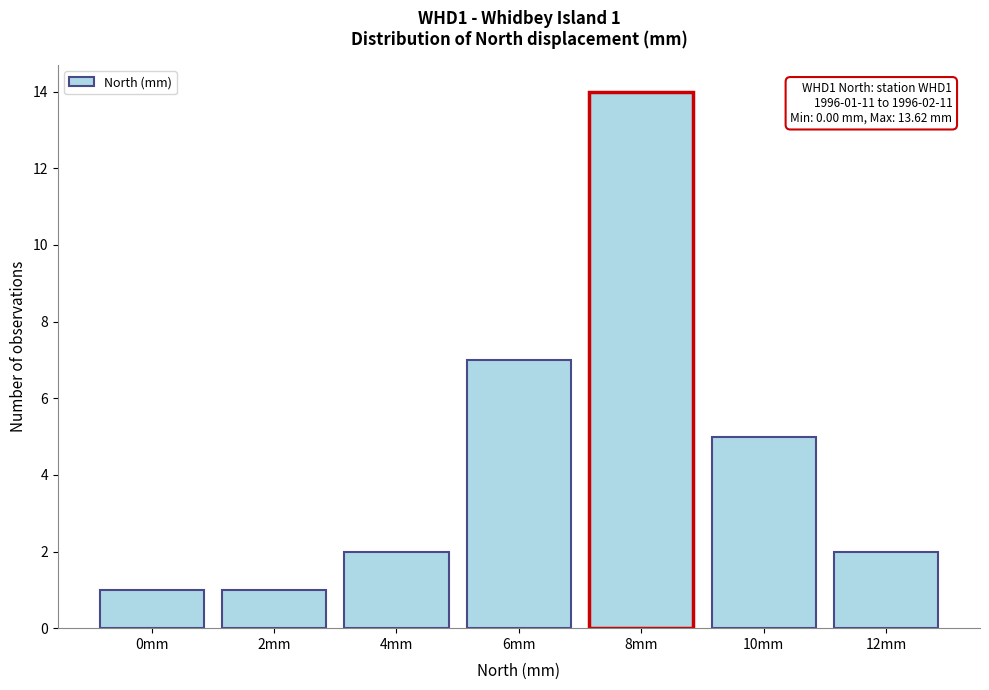

Reading left to right, transcribe all the data shown in this chart.

1	1	2	7	14	5	2